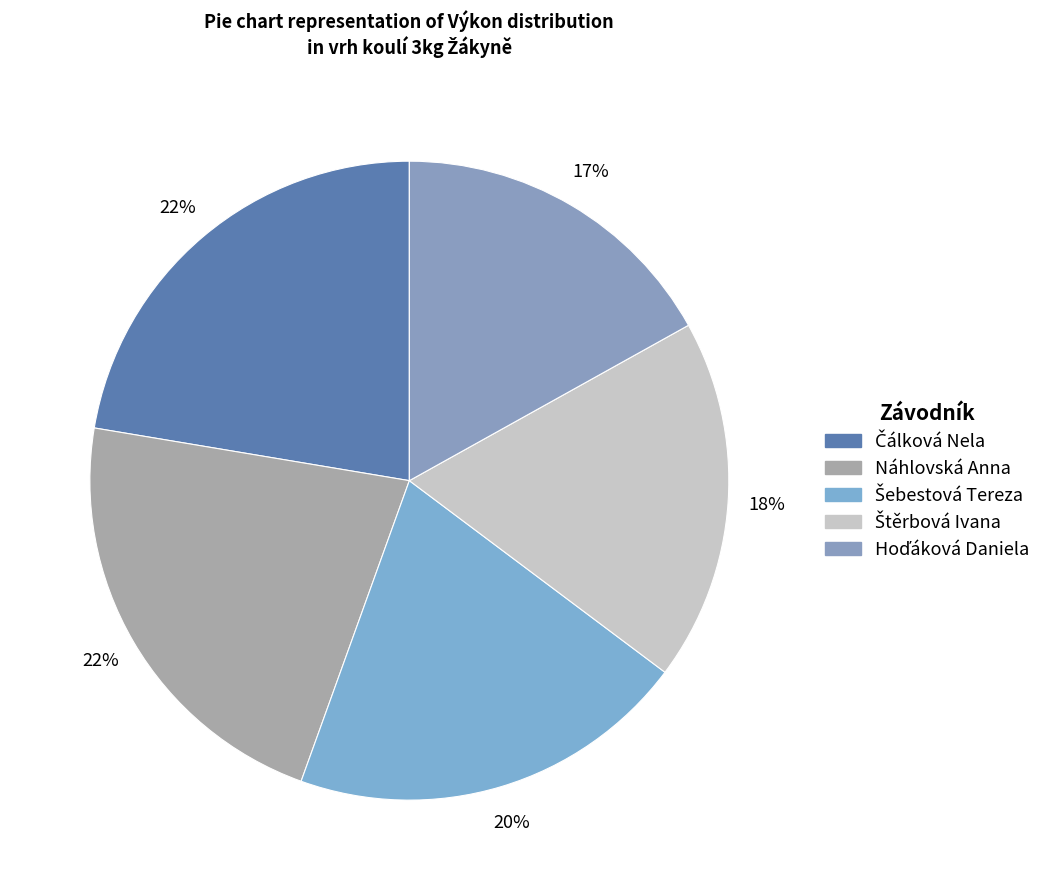

How many segments does this pie chart have?

5